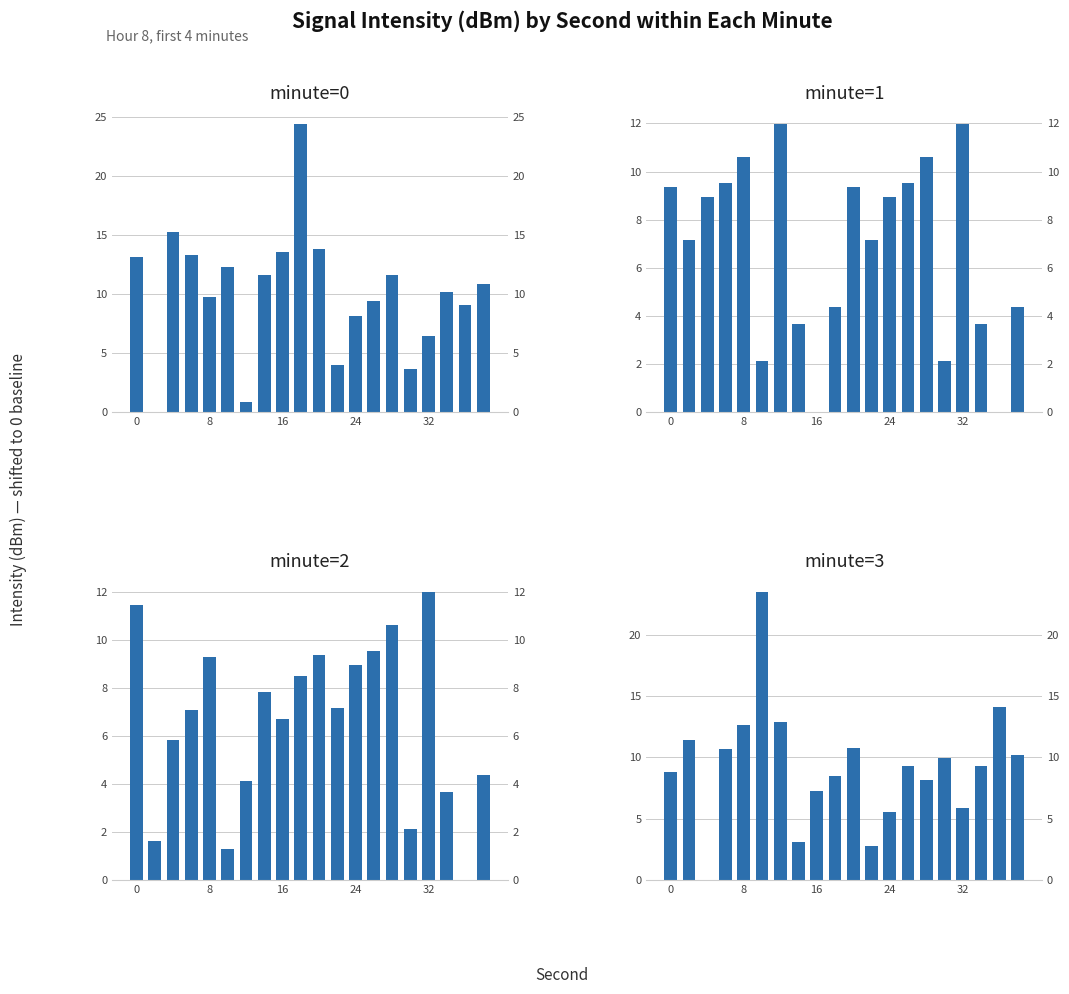

The value of minute=3 at 24 is 5.6. True or false?

False